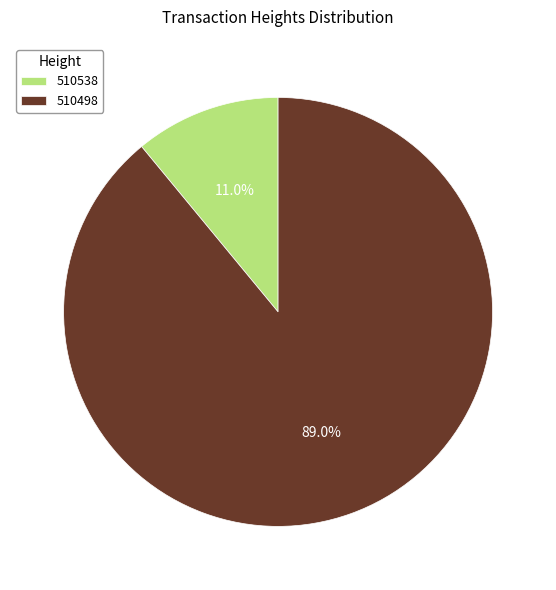

Rank the categories by value from lowest to highest.

510538, 510498